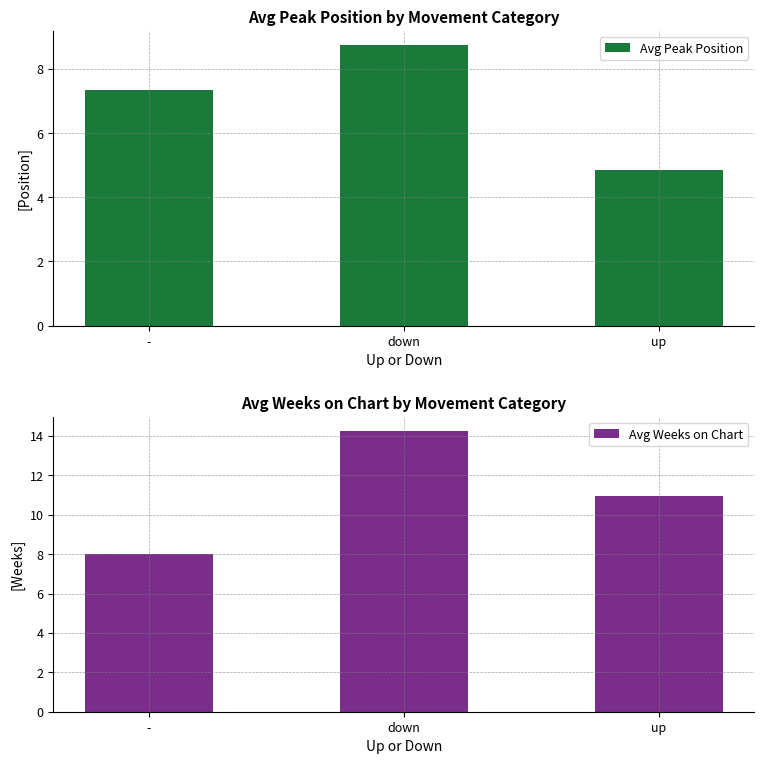

What is the average value of the Avg Weeks on Chart series?

11.1